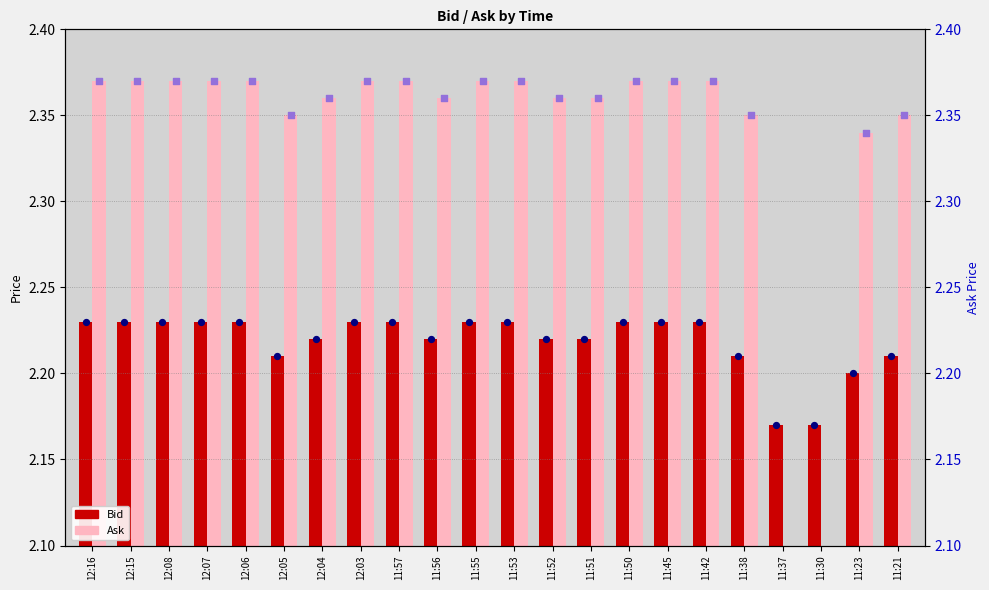

At which category is the sum across all series the highest?

12:16